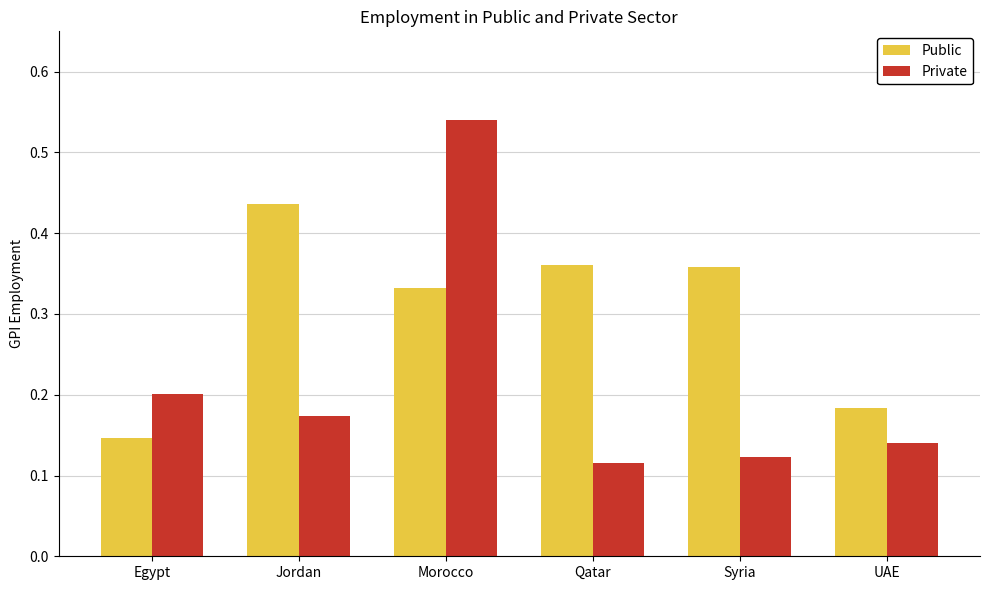

What position from the left is Qatar?

4